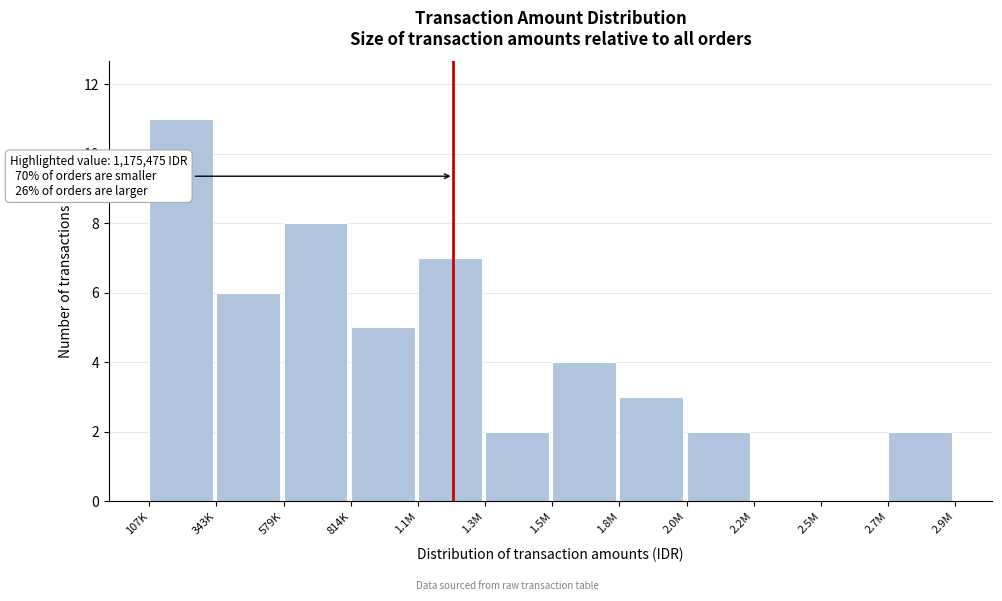

Reading left to right, transcribe all the data shown in this chart.

107K=11	343K=6	579K=8	814K=5	1.1M=7	1.3M=2	1.5M=4	1.8M=3	2.0M=2	2.2M=0	2.5M=0	2.7M=2